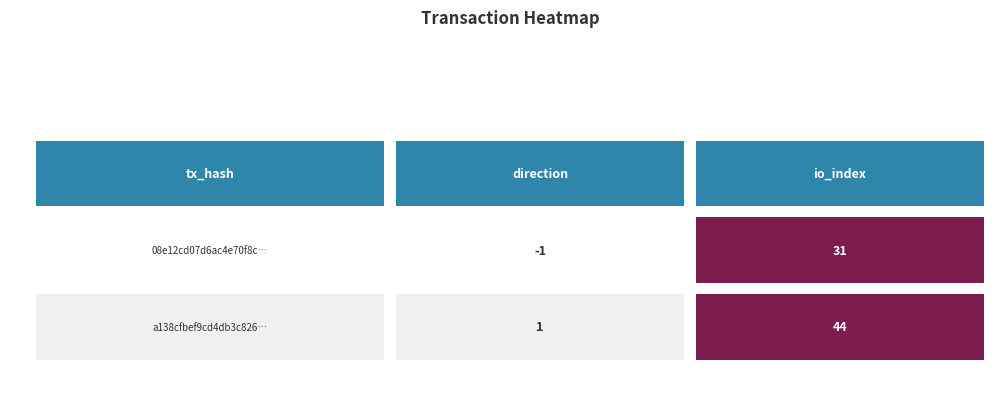

What is the difference between the maximum and minimum values in the a138cfbef9cd4db3c82687a23eb0e3dd140dc3e series?

43